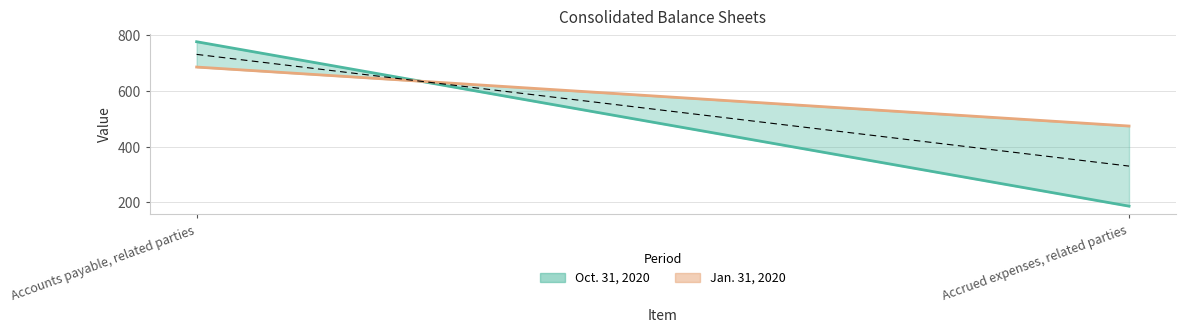

Reading left to right, transcribe all the data shown in this chart.

oct_2020: 777	186
jan_2020: 686	474